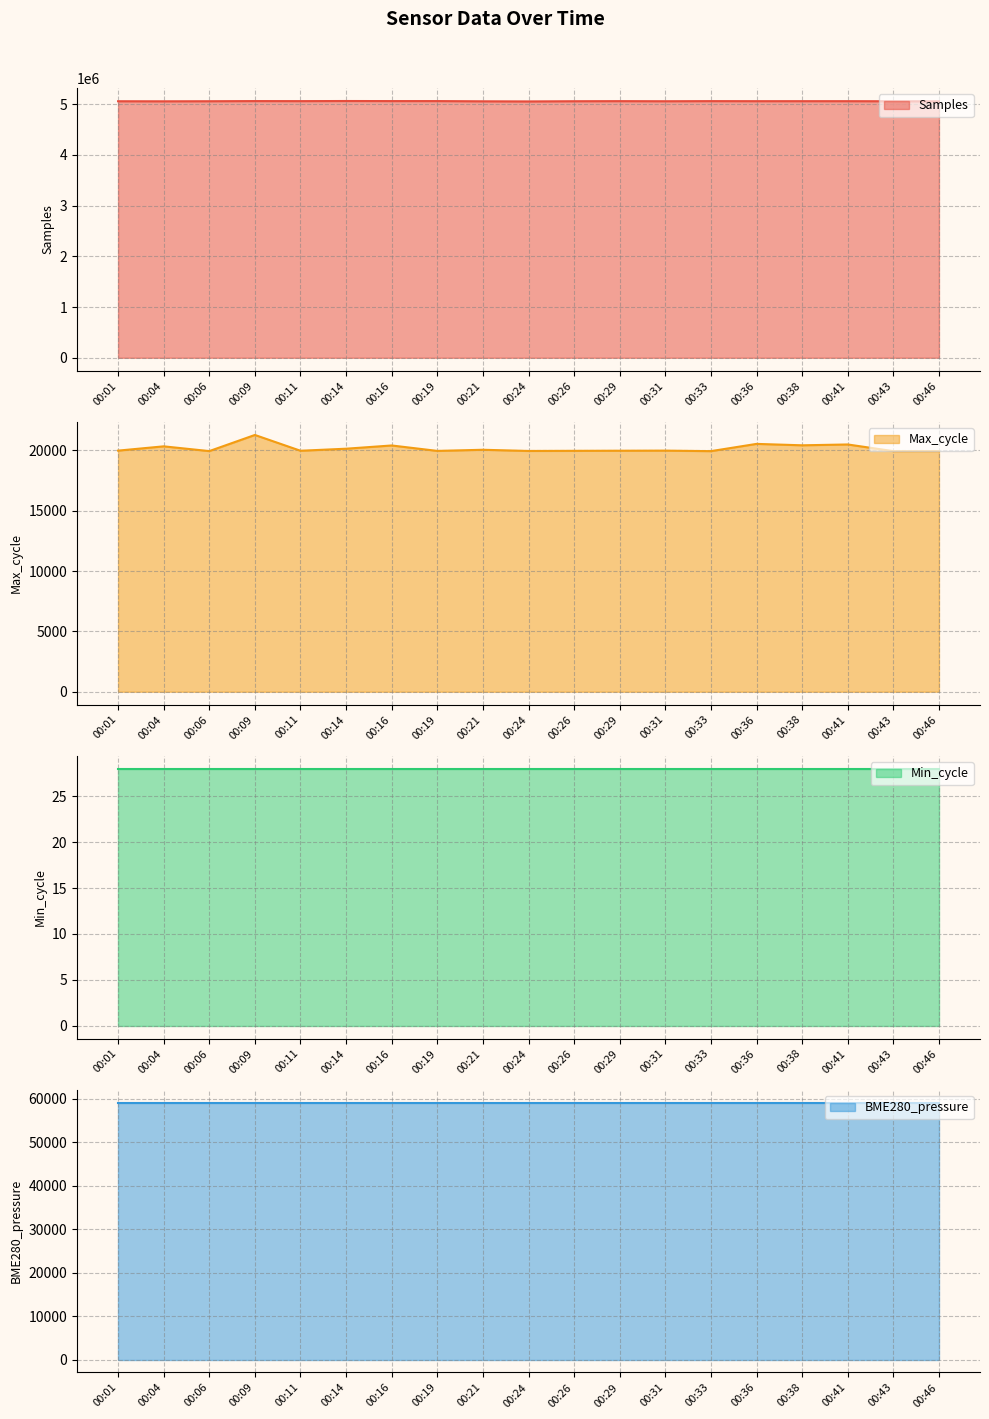

At how many categories does at least one series exceed 1387257?

19